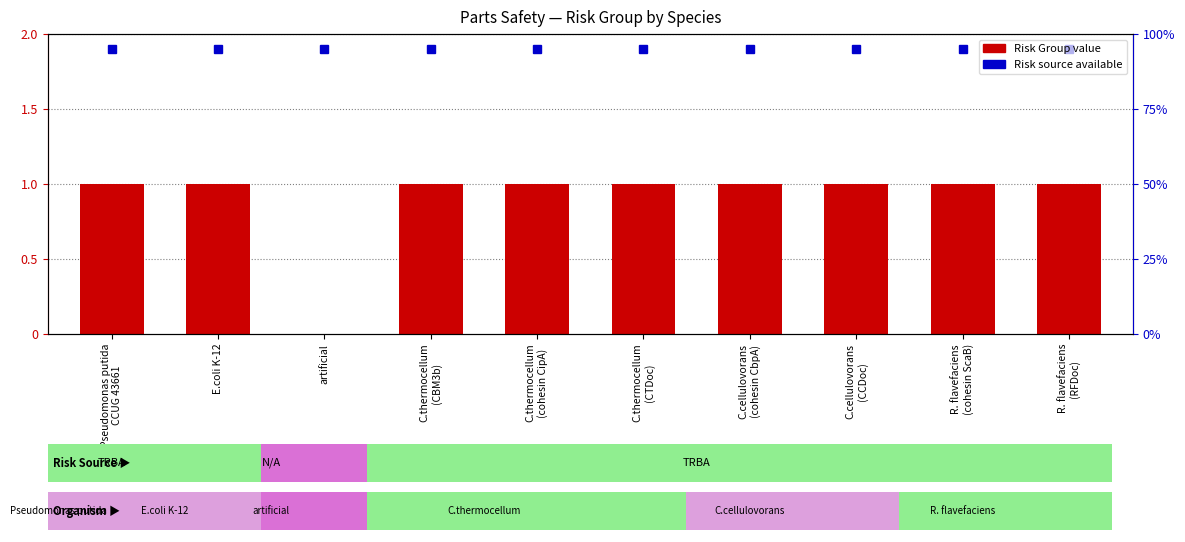

The Risk Source available (TRBA) series shows 1.9 at C.cellulovorans
(CCDoc). True or false?

True